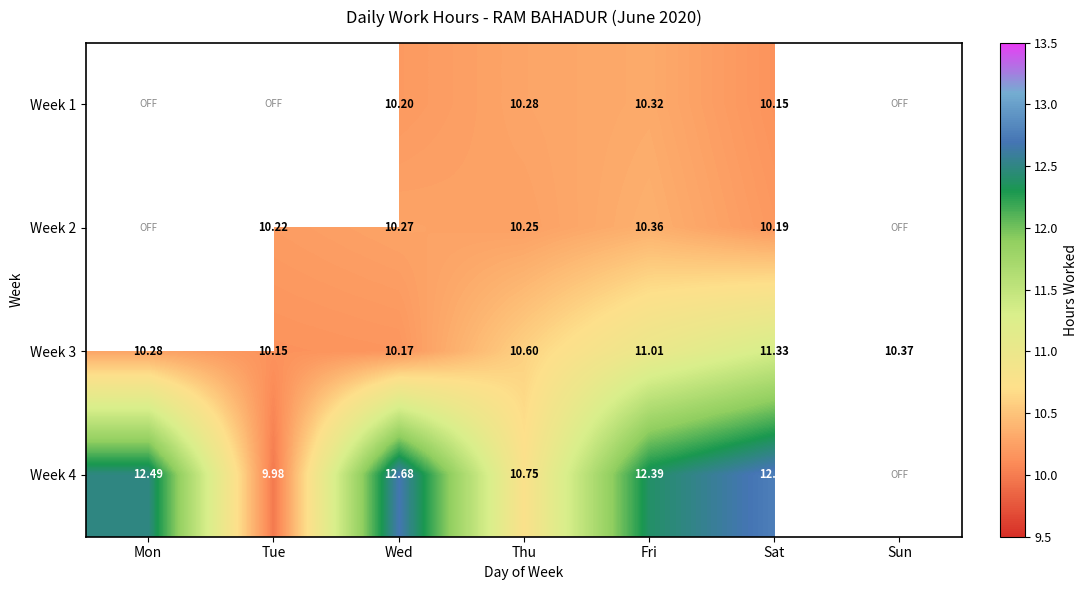

Is it true that Week 3 equals 11.3 at Sat?

True